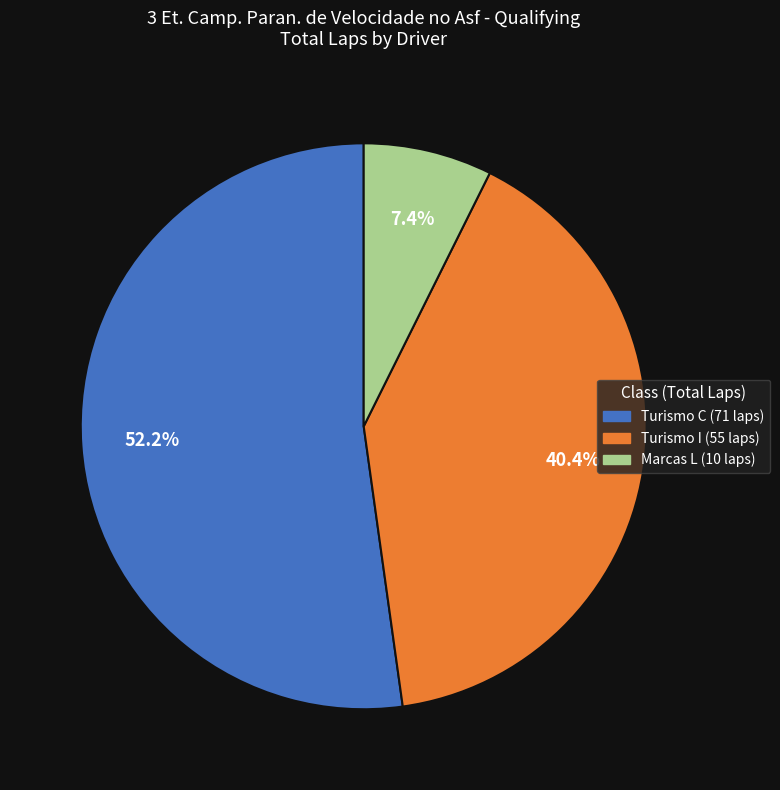

How many slices are in this pie chart?

3